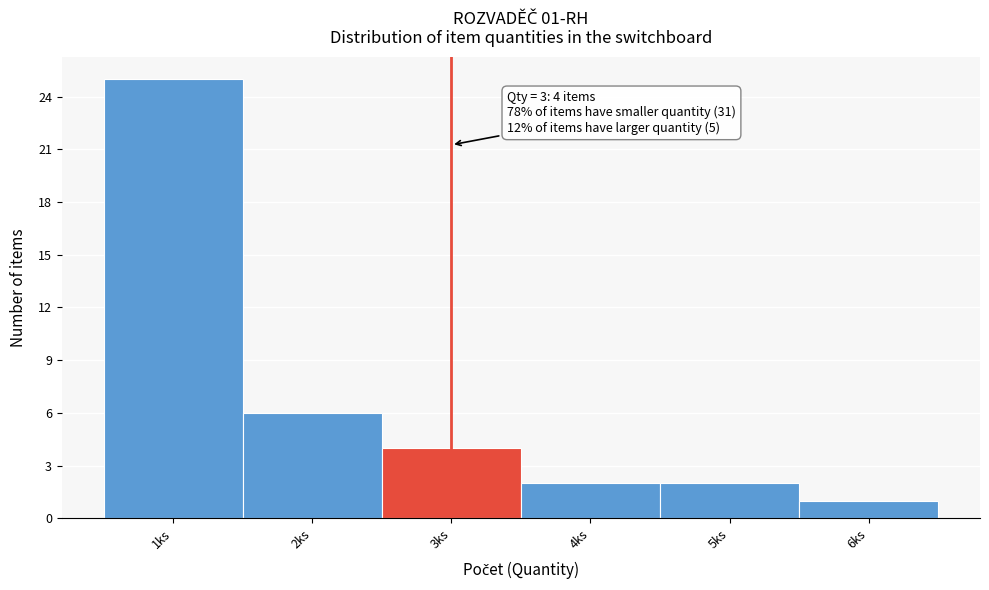

Over which range of the x-axis is the bar tallest?

0.5 to 1.5